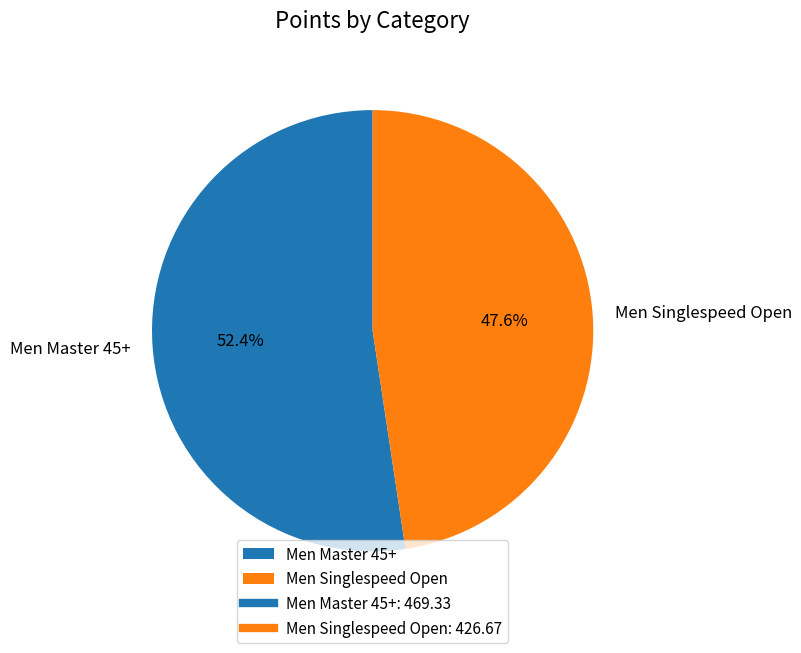

To the nearest percent, what is the combined percentage of Men Master 45+ and Men Singlespeed Open?

100%